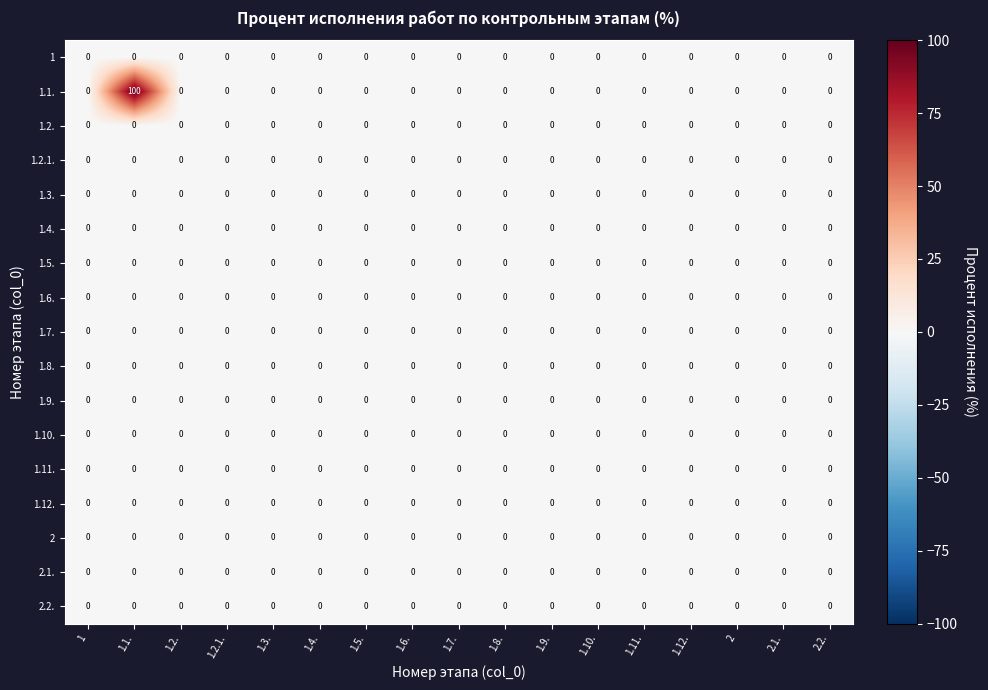

At which category does the chart reach its peak across all series?

1.1.